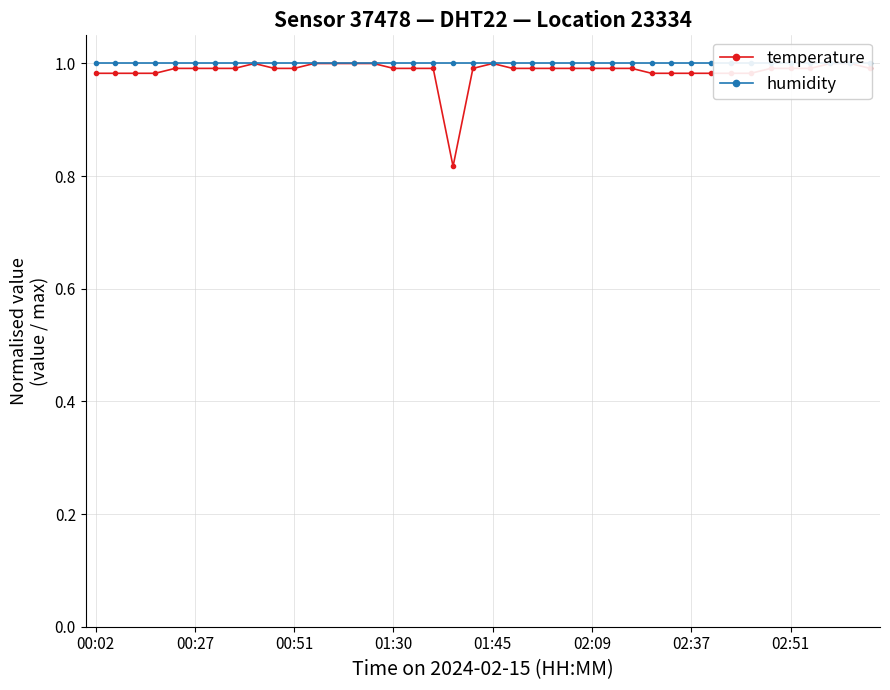

True or false: humidity and temperature cross at least once.

False